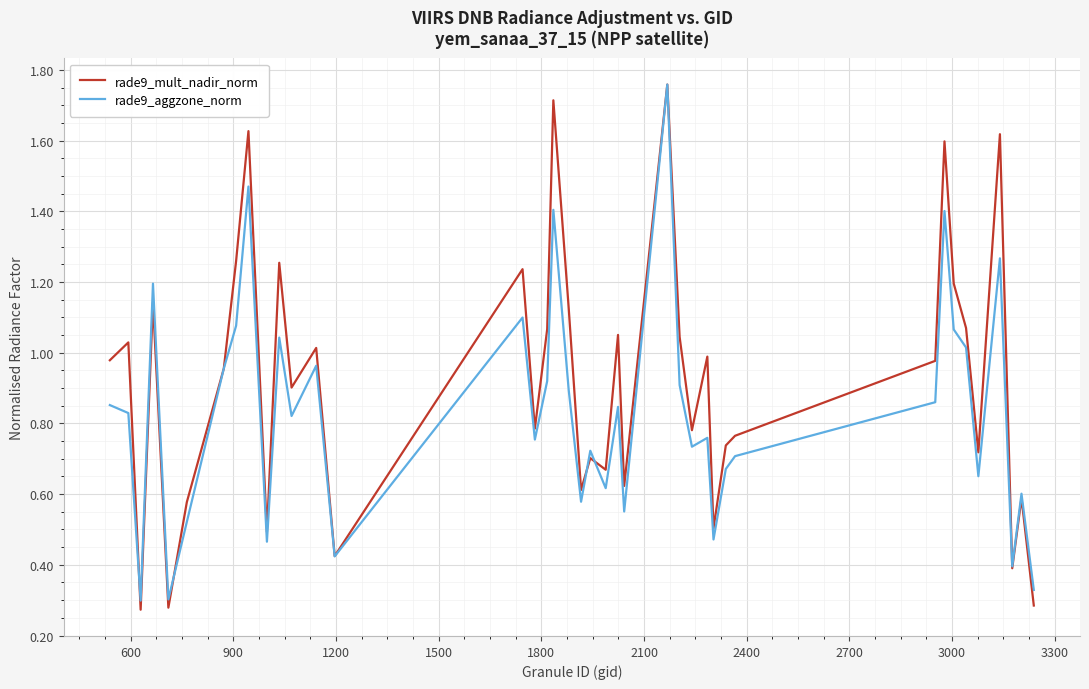

Which series has the largest total across all categories?

rade9_mult_nadir_norm